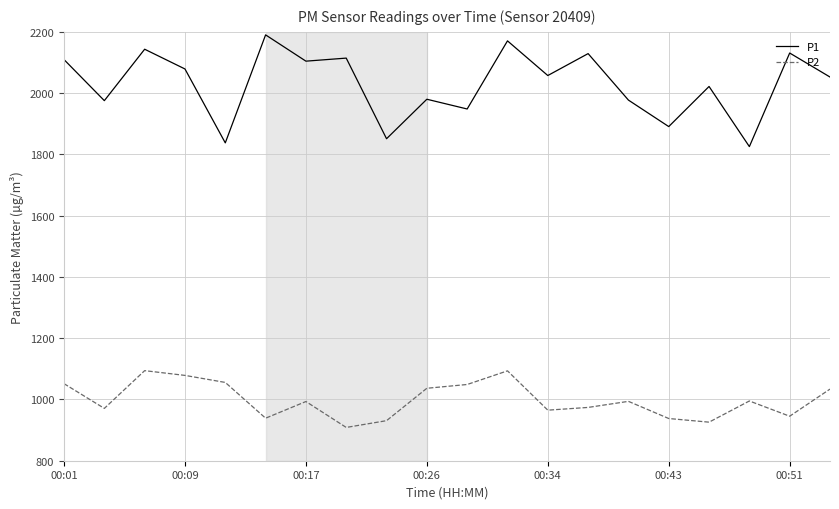

What is the lowest value of the P2 series?

908.7